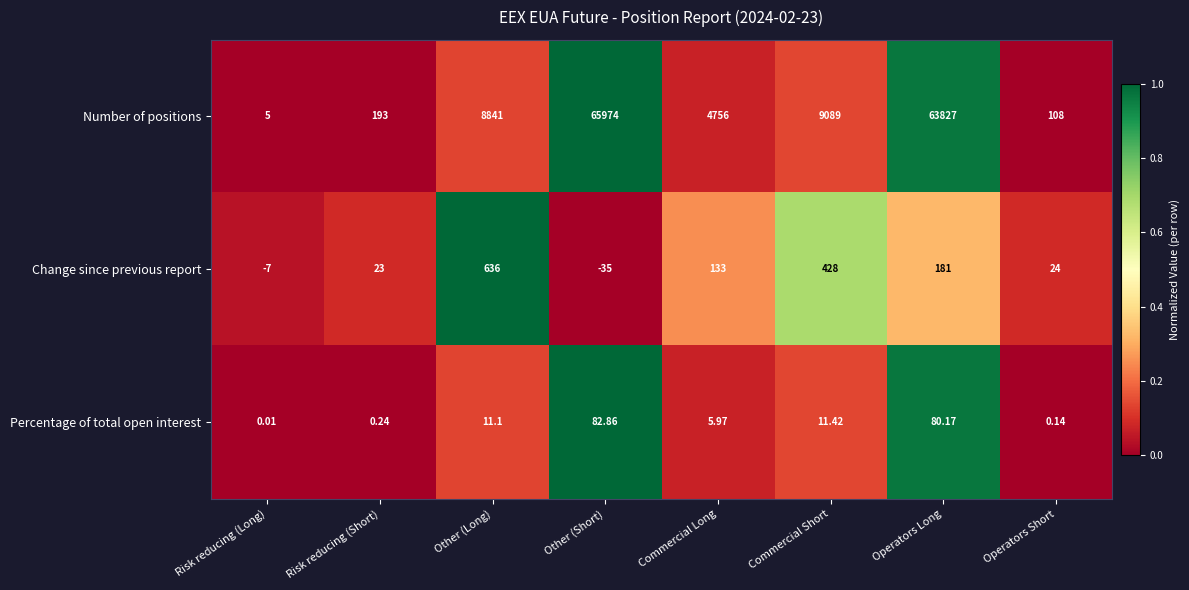

Which category has the lowest value in the Number of positions series?

Risk reducing (Long)